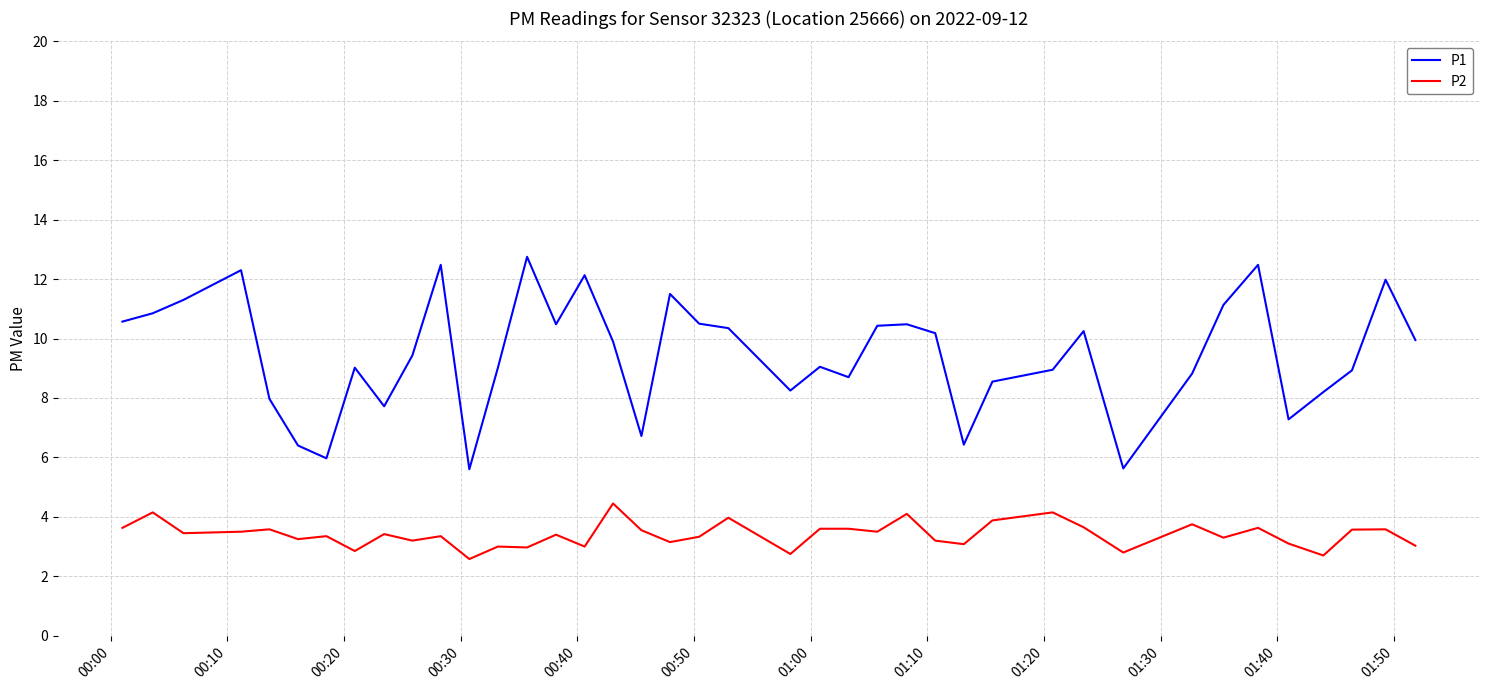

True or false: P2 and P1 cross at least once.

False